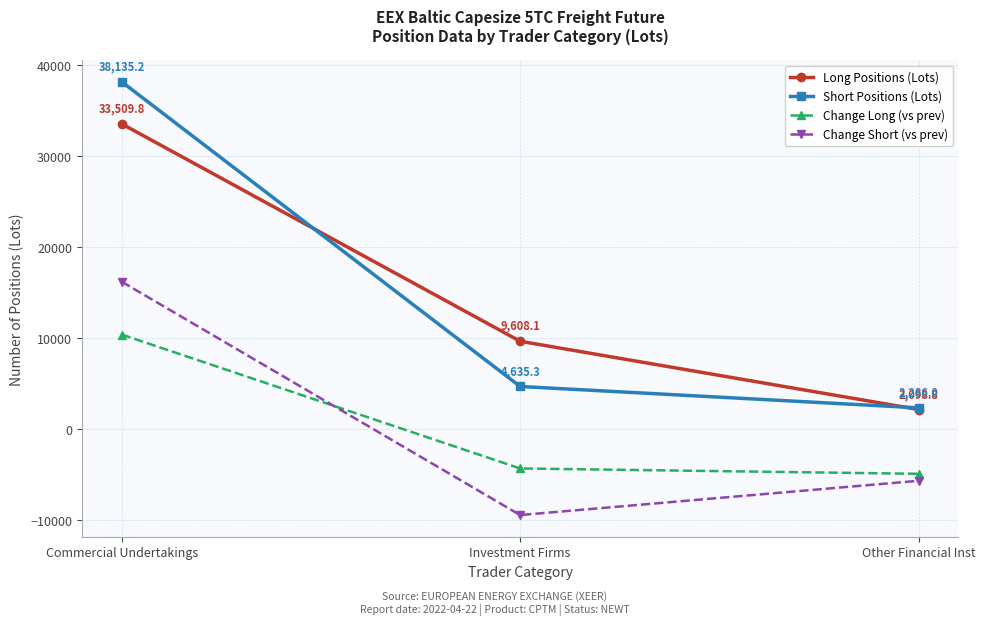

Is this an area chart (filled region under the line)?

No